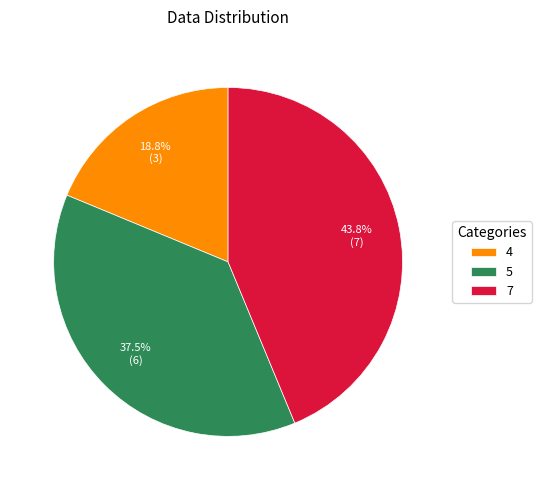

Does any single category account for the majority?

No